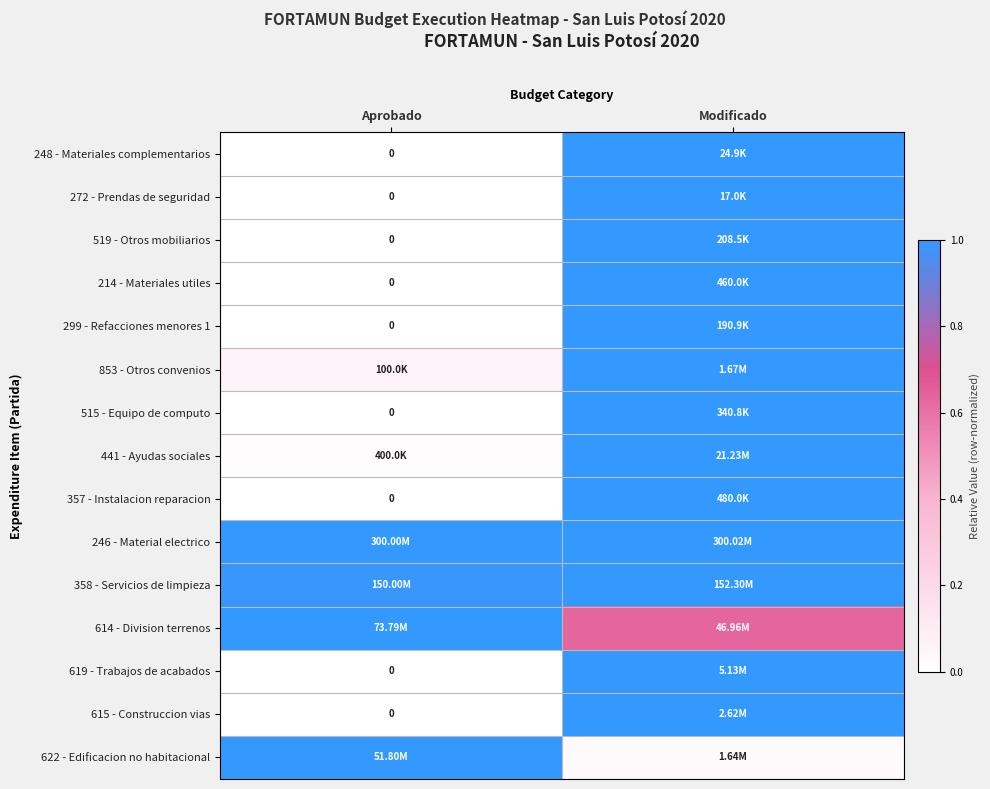

Is the value of 441 - Ayudas sociales at Aprobado greater than the value of 299 - Refacciones menores 1 at Aprobado?

Yes